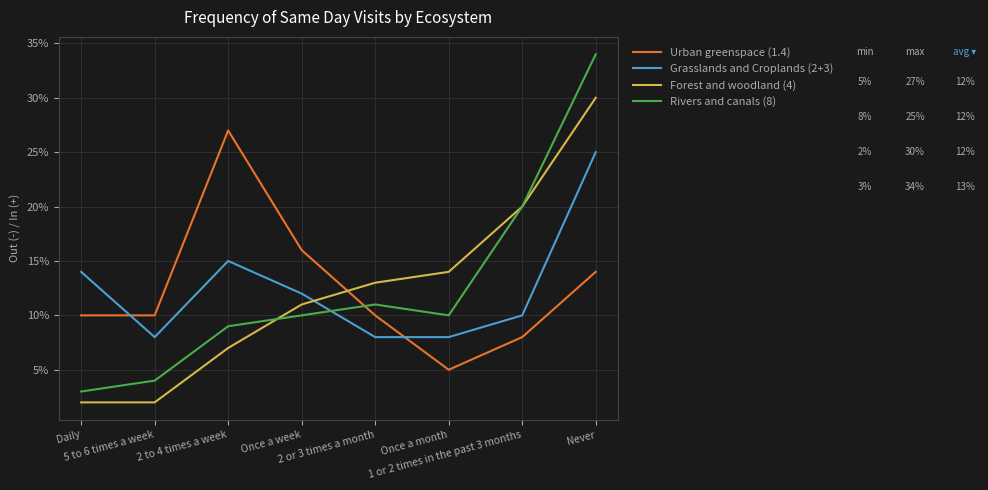

Reading left to right, extract all data points from this chart.

Urban greenspace (1.4): 10	10	27	16	10	5	8	14
Grasslands and Croplands (2+3): 14	8	15	12	8	8	10	25
Forest and woodland (4): 2	2	7	11	13	14	20	30
Rivers and canals (8): 3	4	9	10	11	10	20	34